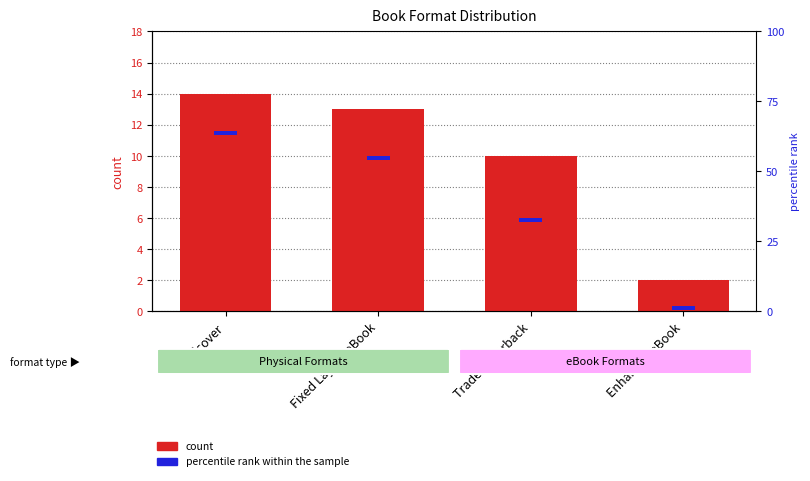

At how many categories does at least one series exceed 9?

3